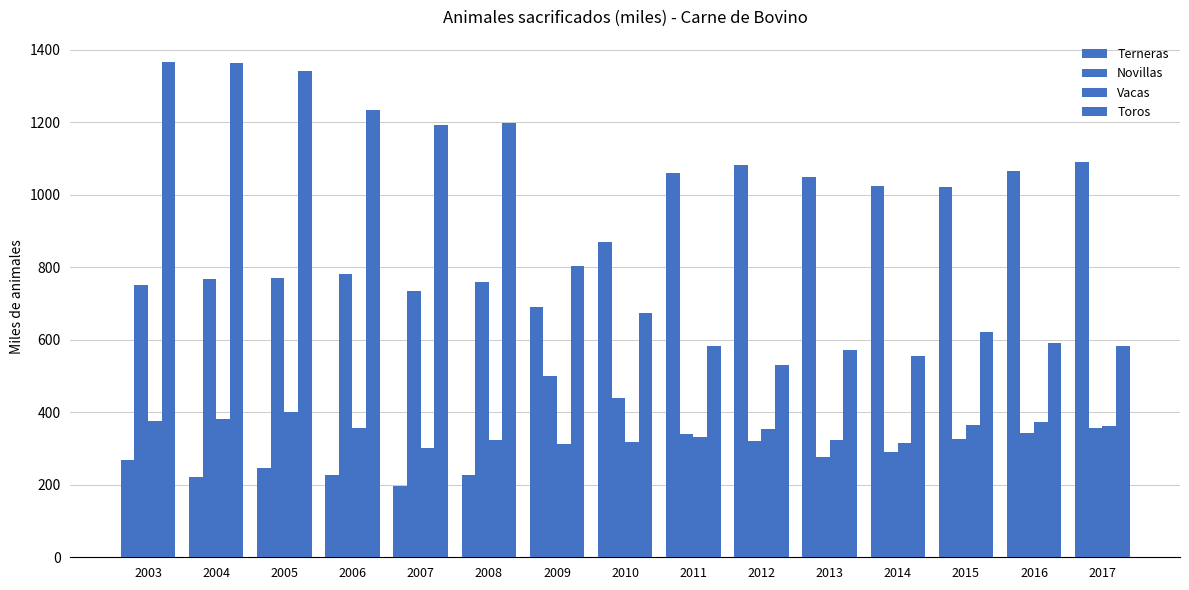

How many groups of bars are there?

15